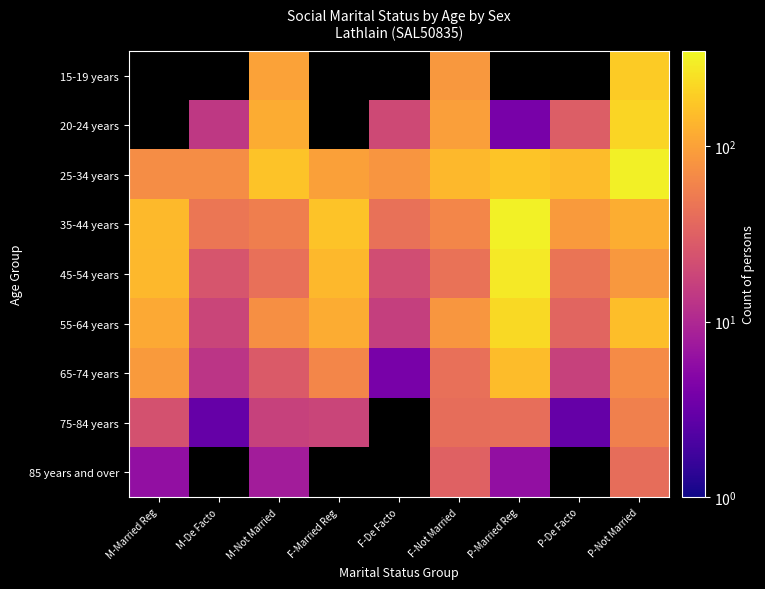

Which category has the highest value in the 35-44 years series?

P-Married Reg